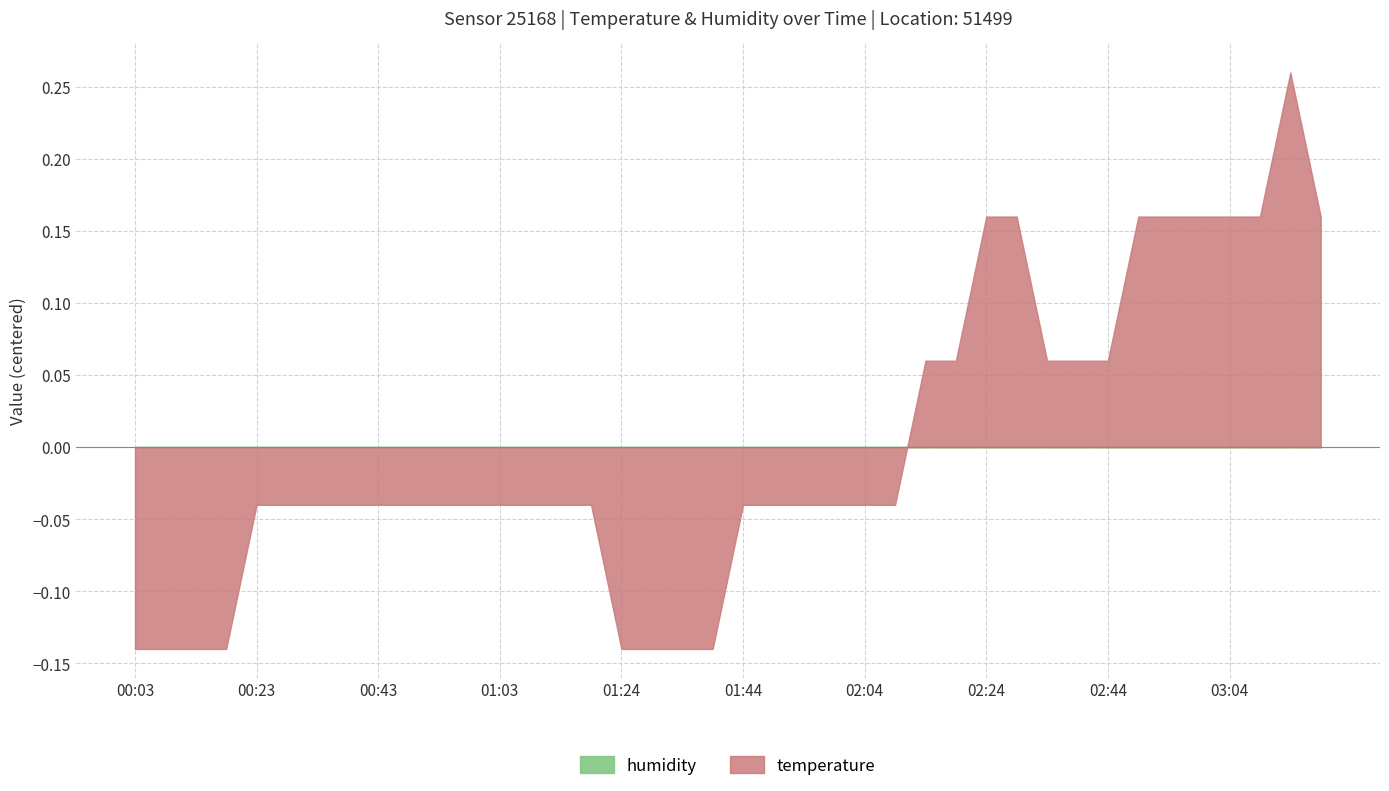

What is the difference between the maximum and minimum values in the temperature series?

0.4